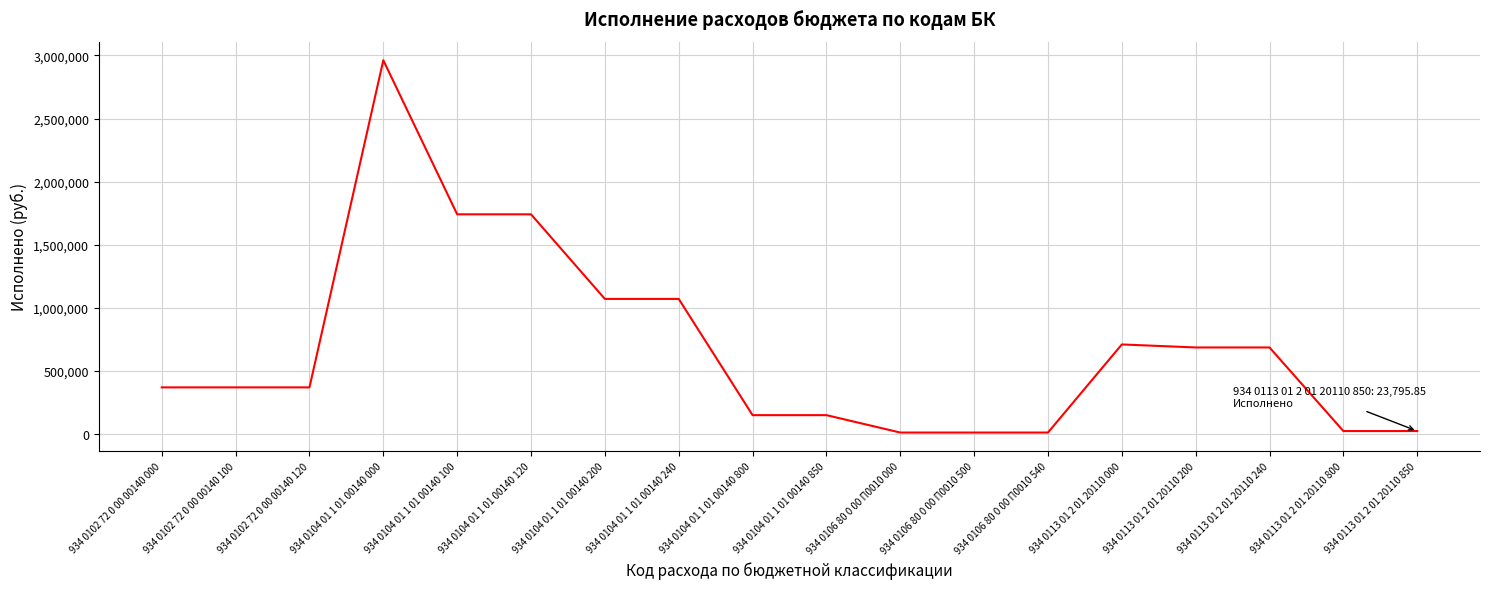

What is the ratio of the value at 934 0113 01 2 01 20110 200 to the value at 934 0104 01 1 01 00140 240?

0.6